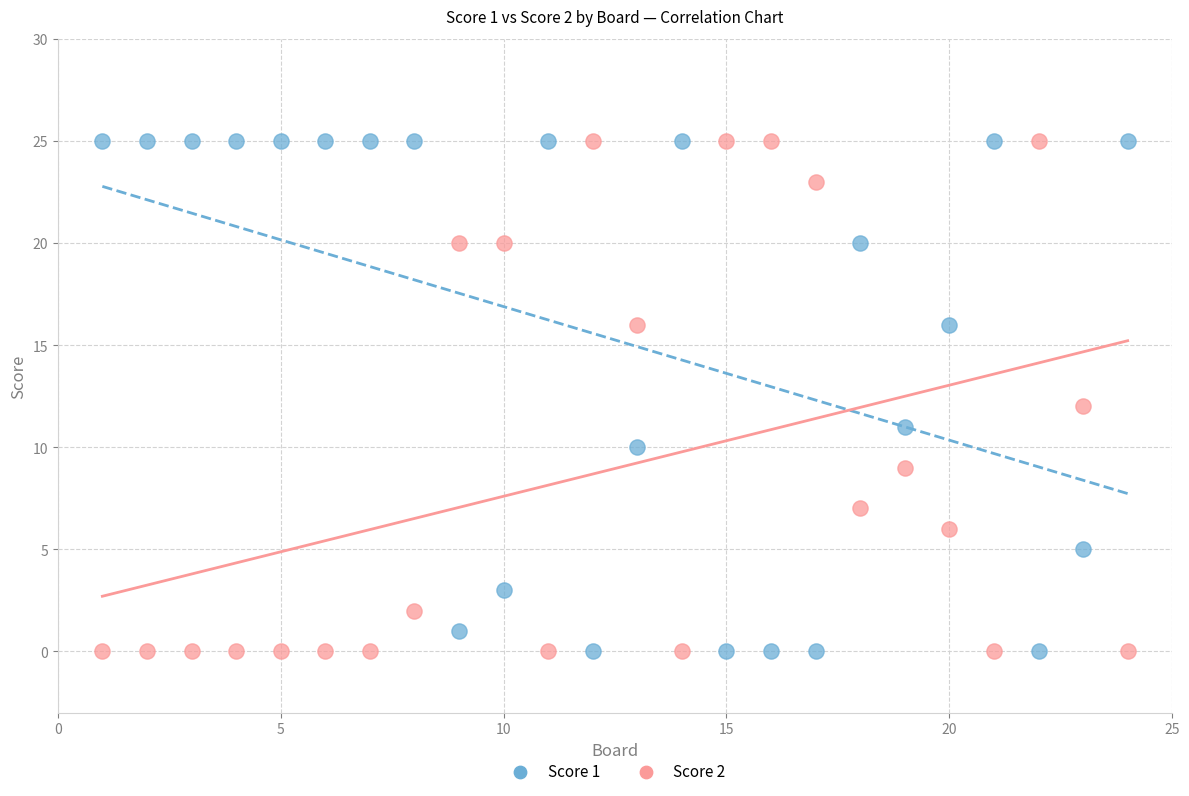

What is the X range (max minus min) for the scatter plot?

23